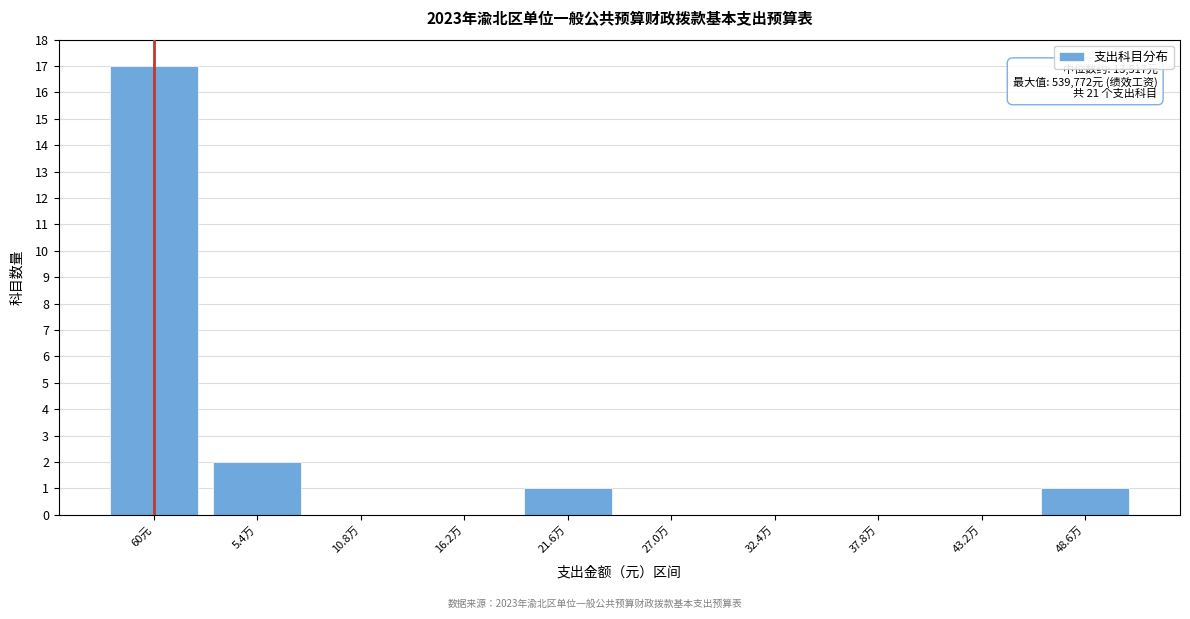

Reading right to left, extract all data points from this chart.

48.6万=1	43.2万=0	37.8万=0	32.4万=0	27.0万=0	21.6万=1	16.2万=0	10.8万=0	5.4万=2	60元=17